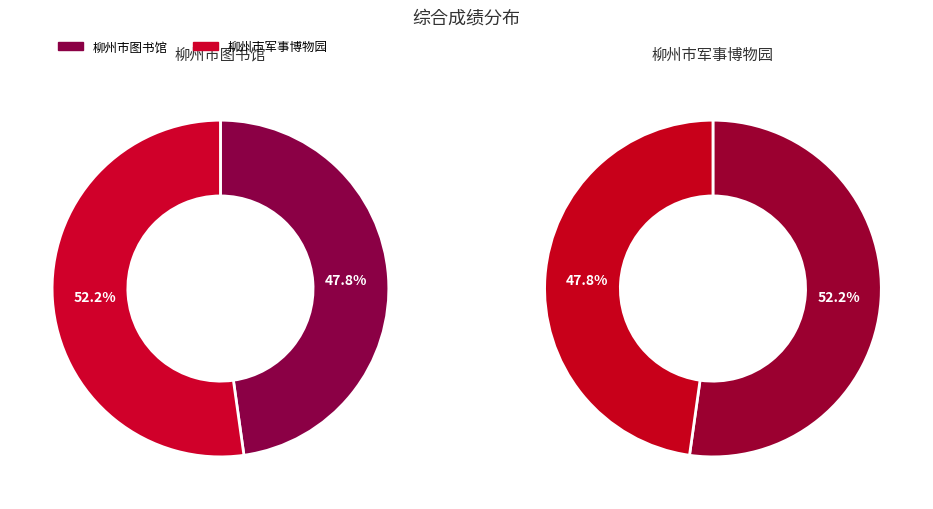

The 柳州市图书馆 slice represents 67% of the pie. True or false?

False